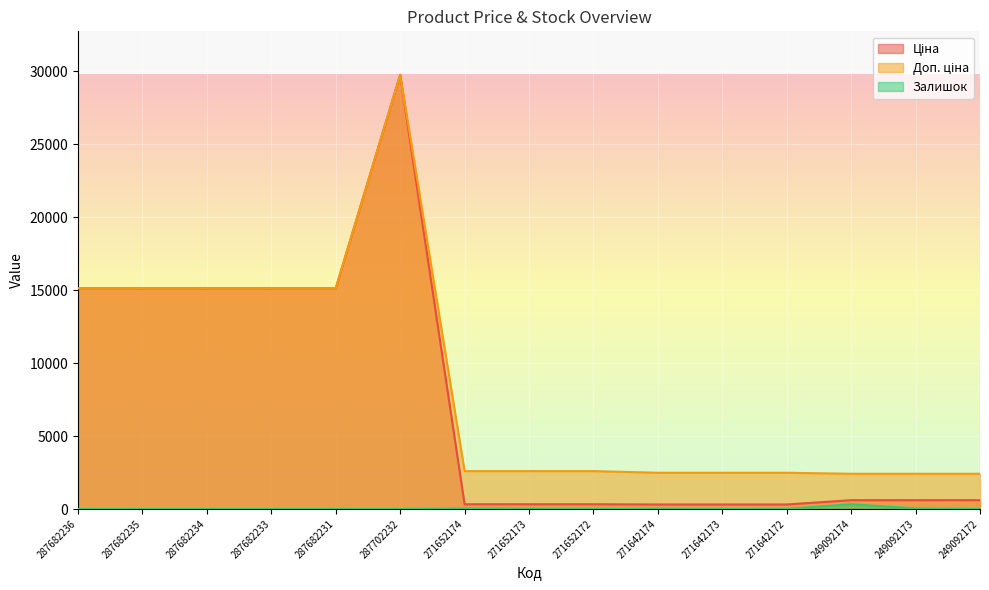

The Доп. ціна series shows 3868.0 at 287682236. True or false?

False